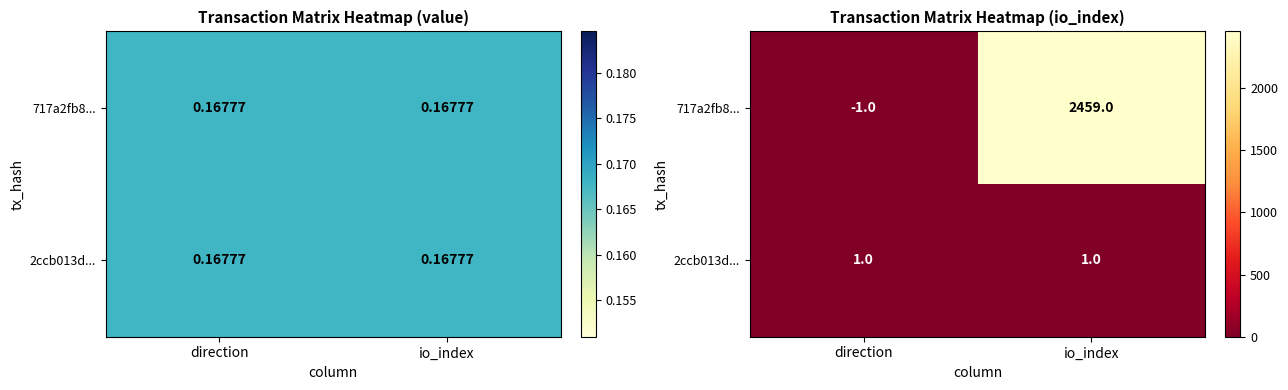

The 717a2fb8... series shows -1 at direction. True or false?

True